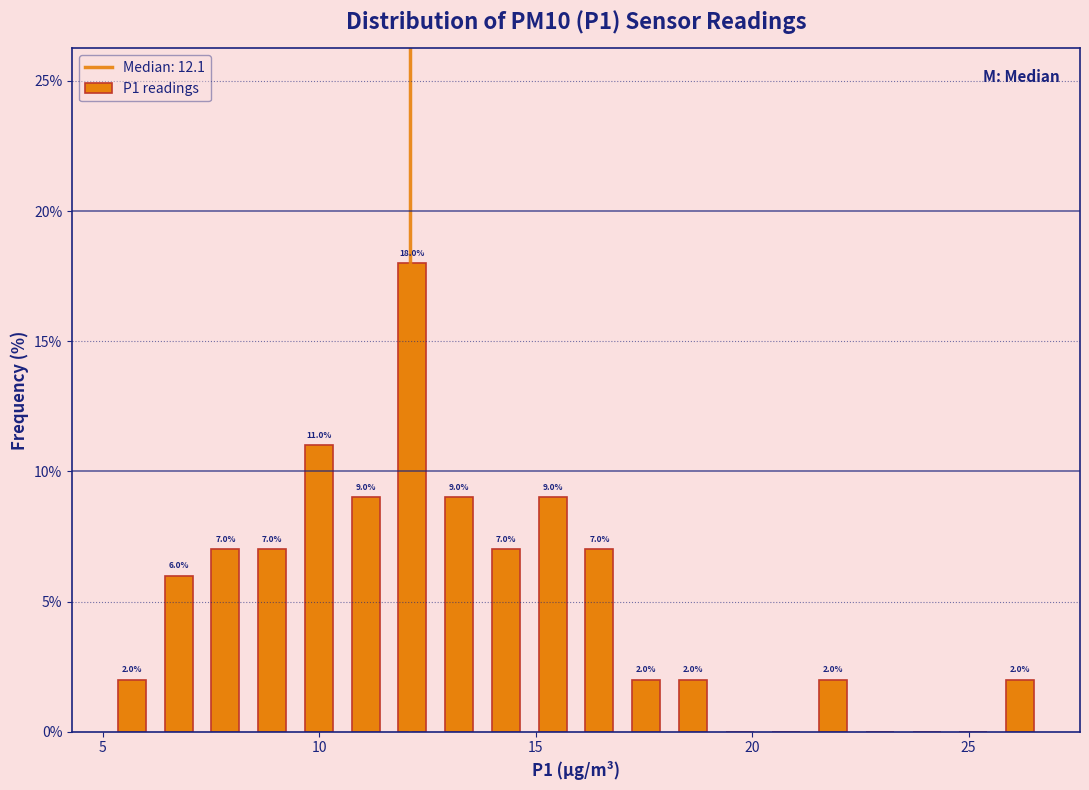

Read against the x-axis, roughly where is the centre of the tallest bar?

12.0